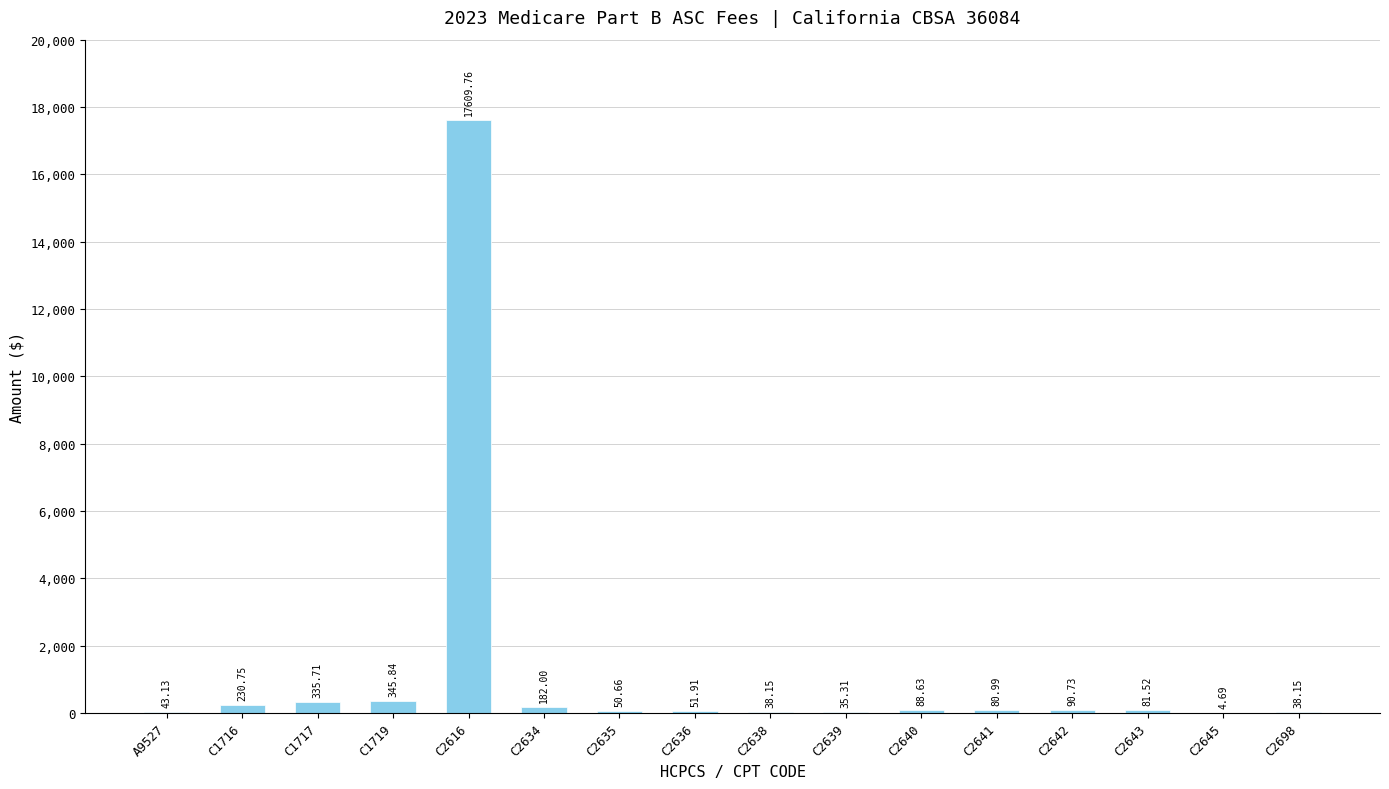

Approximately how many times larger is the value at C2641 compared to C2645?

17.3